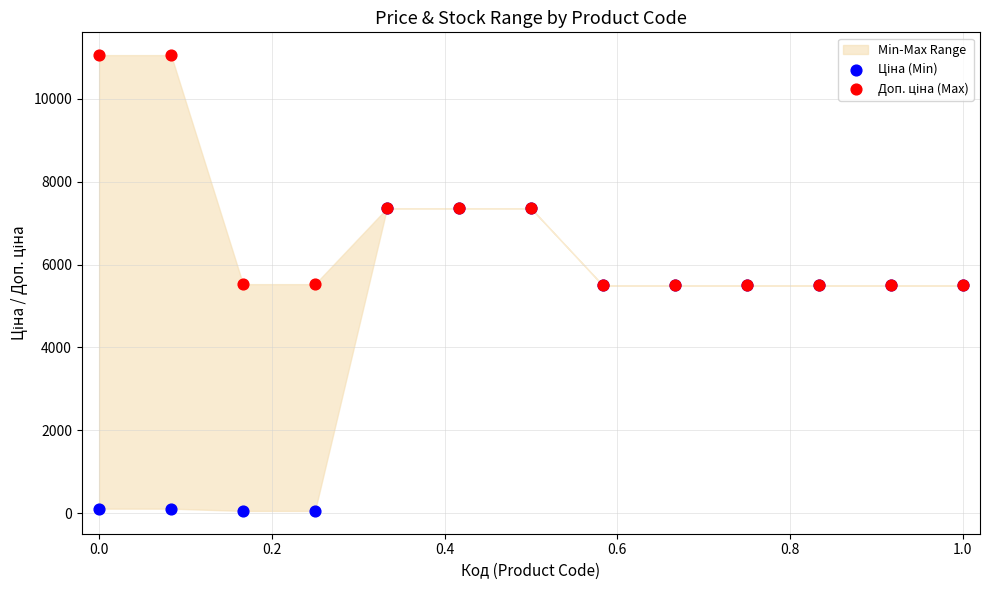

Which series reaches the maximum Y coordinate?

Доп. ціна (Max)